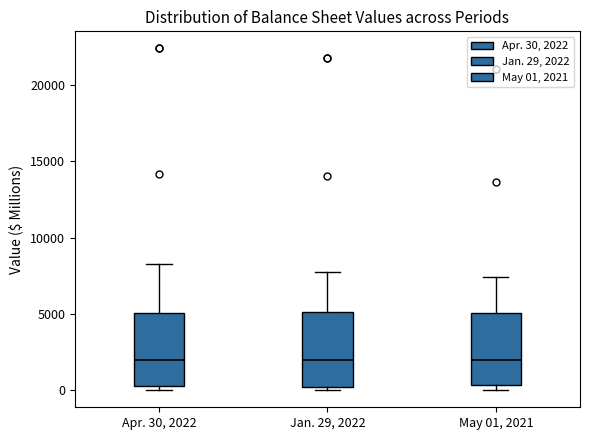

Reading left to right, transcribe this box plot: for each box, give where its median line is, the range the box spans, and where its two whiskers end, as read against the y-axis. The values are not printed on the chart, so give them approximately, as read against the axis.

Apr. 30, 2022: median 2000, box 500 to 5000, whiskers 0 to 8000
Jan. 29, 2022: median 2000, box 500 to 5000, whiskers 0 to 7500
May 01, 2021: median 2000, box 500 to 5000, whiskers 0 to 7500